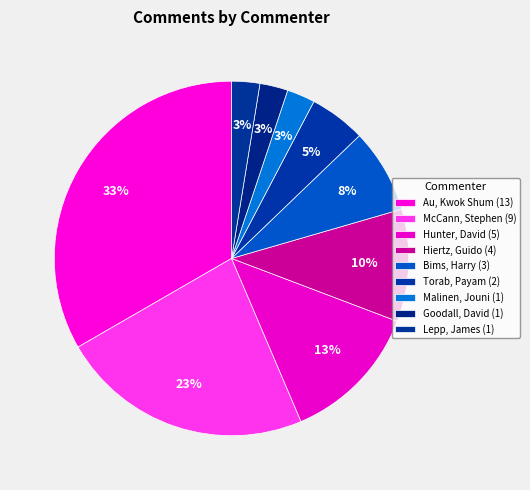

Is Hunter, David the majority of the pie?

No